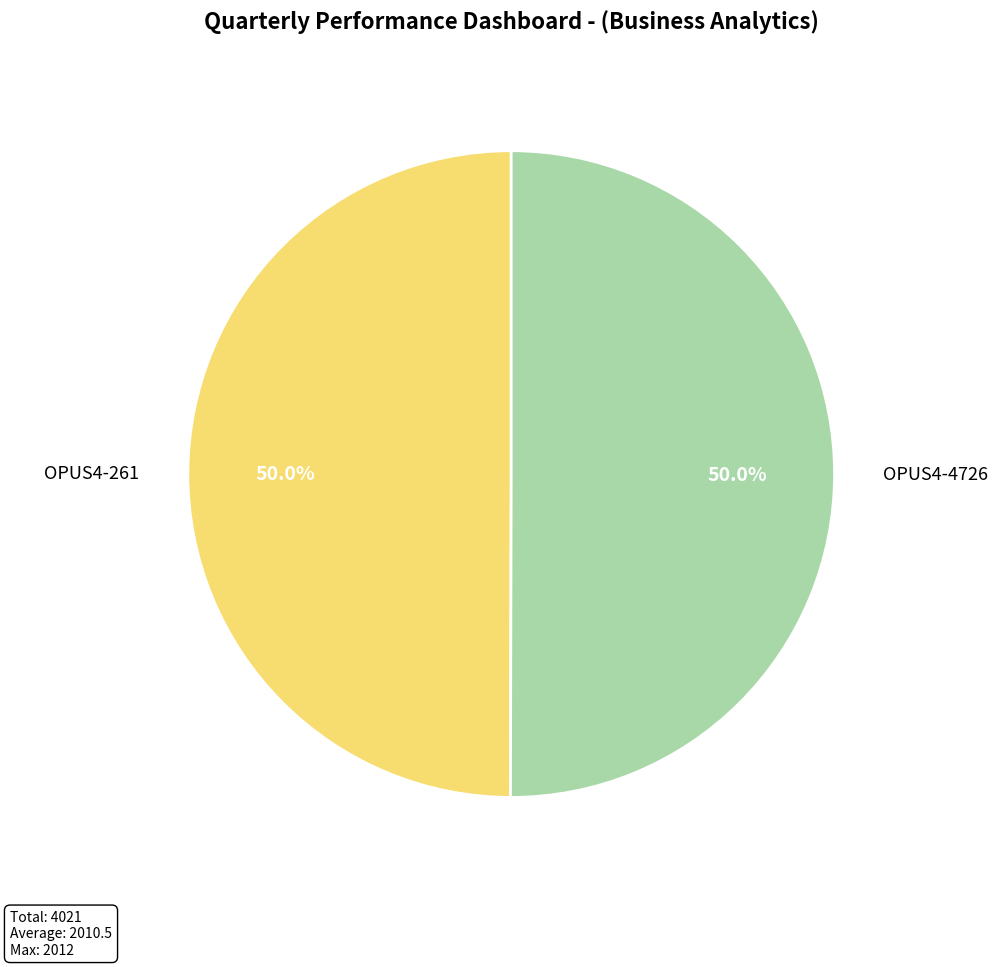

How many segments does this pie chart have?

2